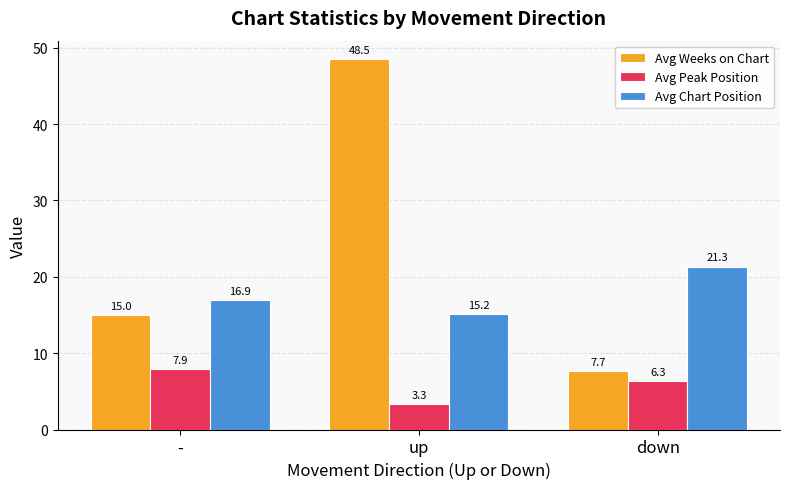

Reading left to right, extract all data points from this chart.

Avg Weeks on Chart: -=15.0	up=48.5	down=7.7
Avg Peak Position: -=7.9	up=3.3	down=6.3
Avg Chart Position: -=16.9	up=15.2	down=21.3